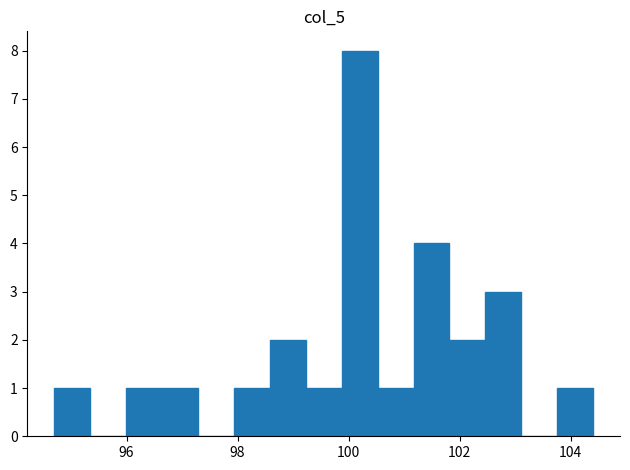

Around what value on the x-axis is the tallest bar? Give the approximate position of its centre, as read against the axis.

100.2